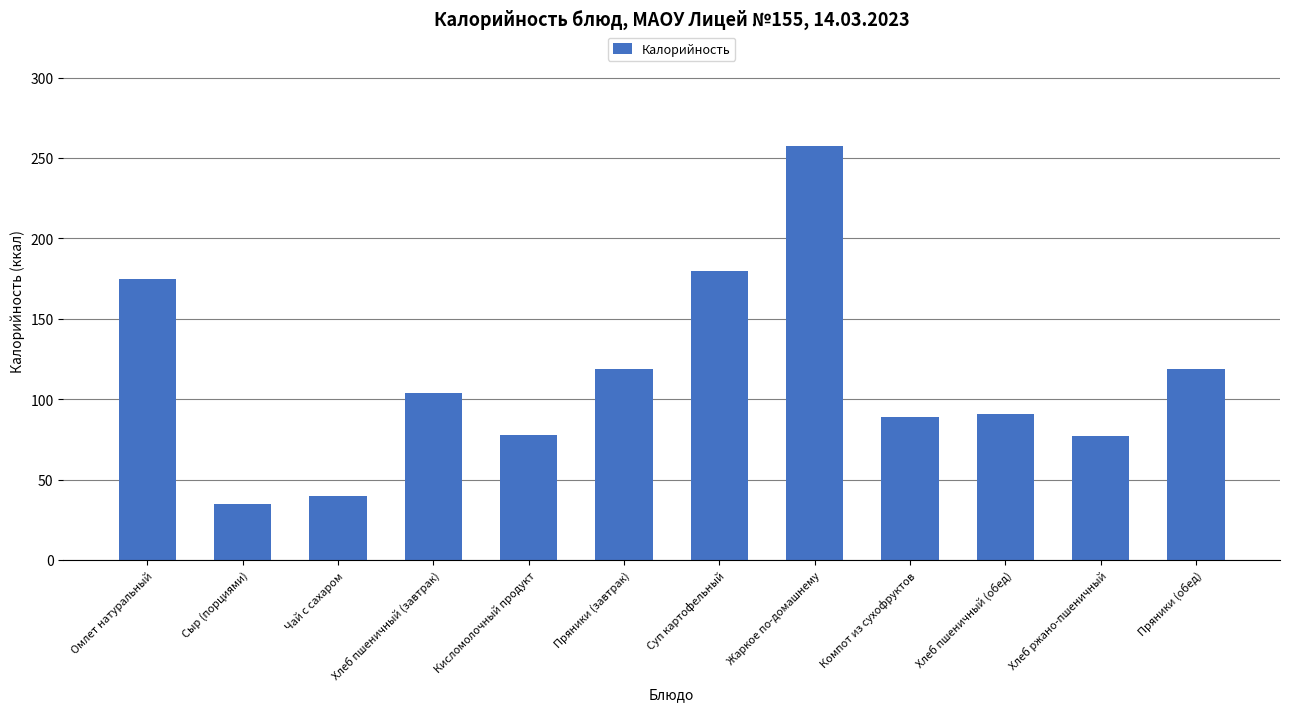

The value at Кисломолочный продукт is 78.0. True or false?

True